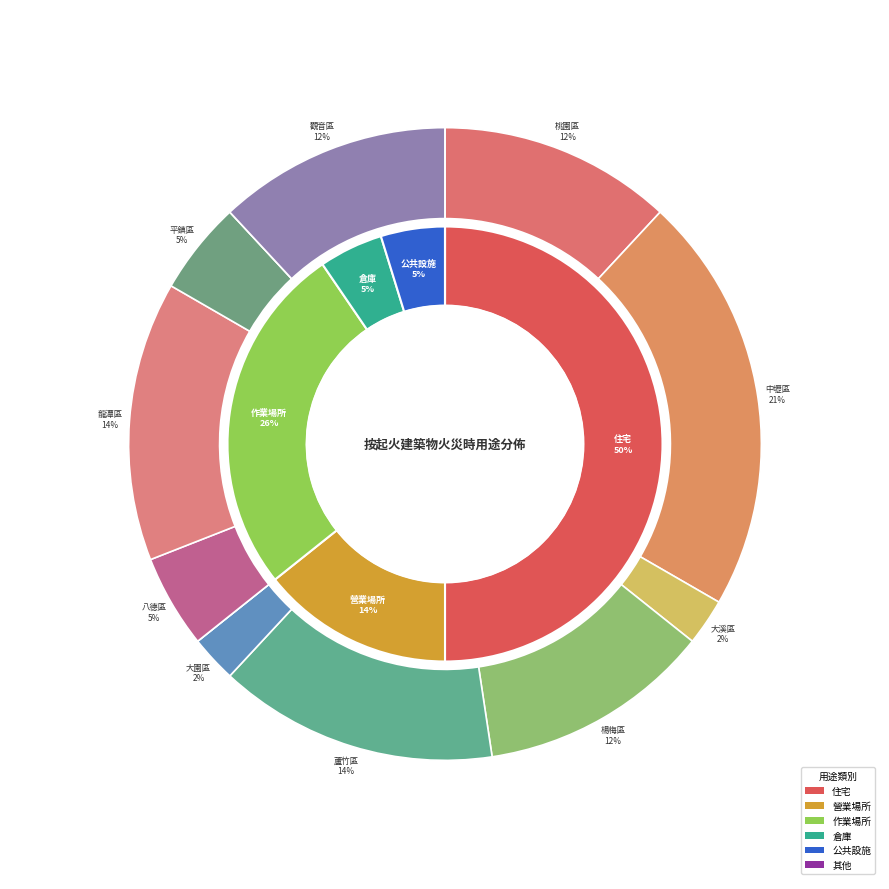

Rank the series at 桃園區 from highest to lowest value.

住宅, 營業場所, 作業場所, 倉庫, 公共設施, 其他